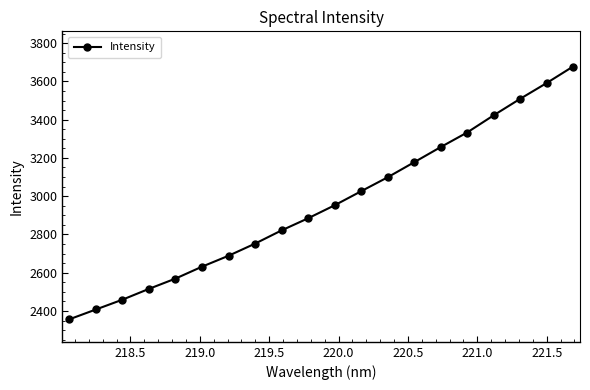

What is the greatest value displayed?

3677.7